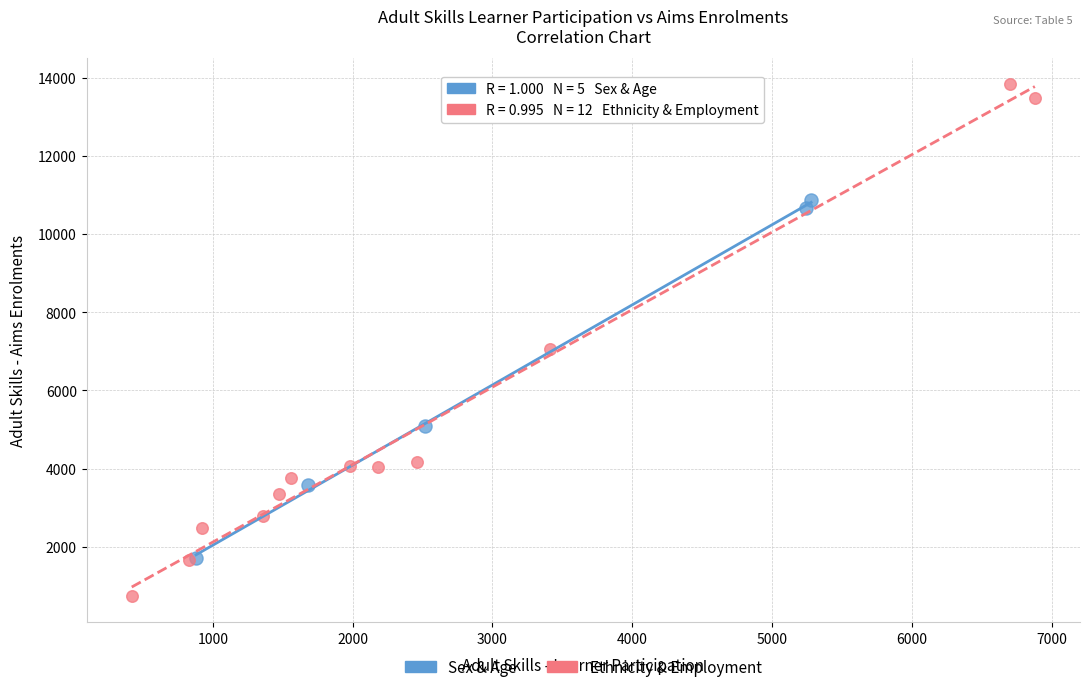

What are all the series names shown in the legend?

Sex & Age, Ethnicity & Employment